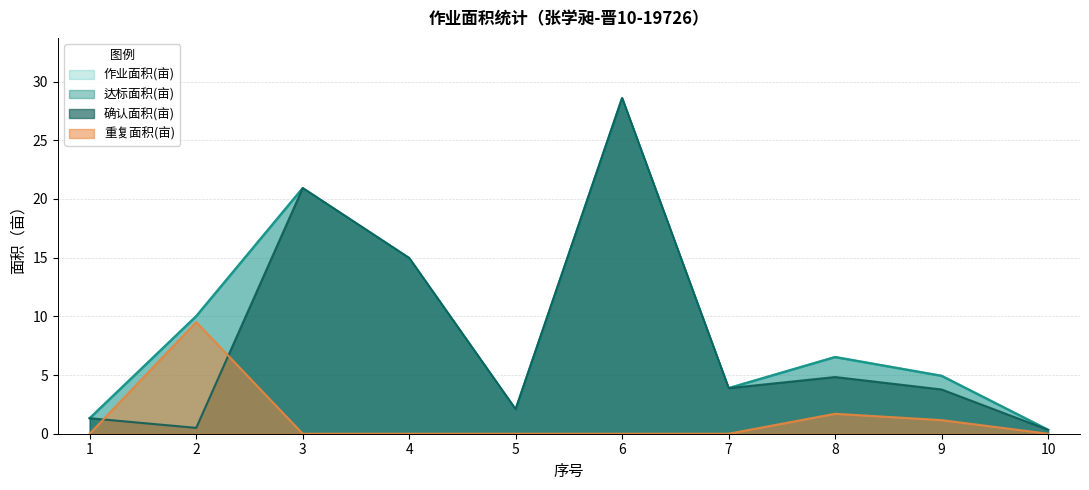

Is it true that 重复面积(亩) equals 0.0 at 1?

True